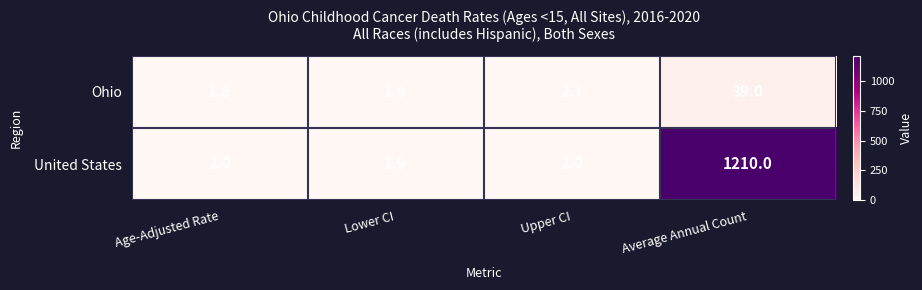

Reading left to right, list all the values displayed in this chart.

Ohio: 1.8	1.6	2.1	39.0
United States: 2.0	1.9	2.0	1210.0